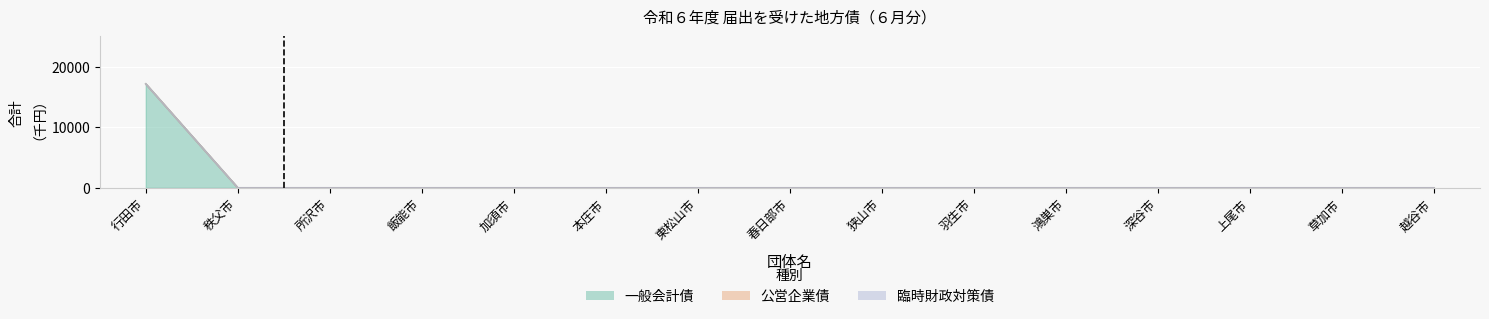

At how many categories does at least one series exceed 4550?

1